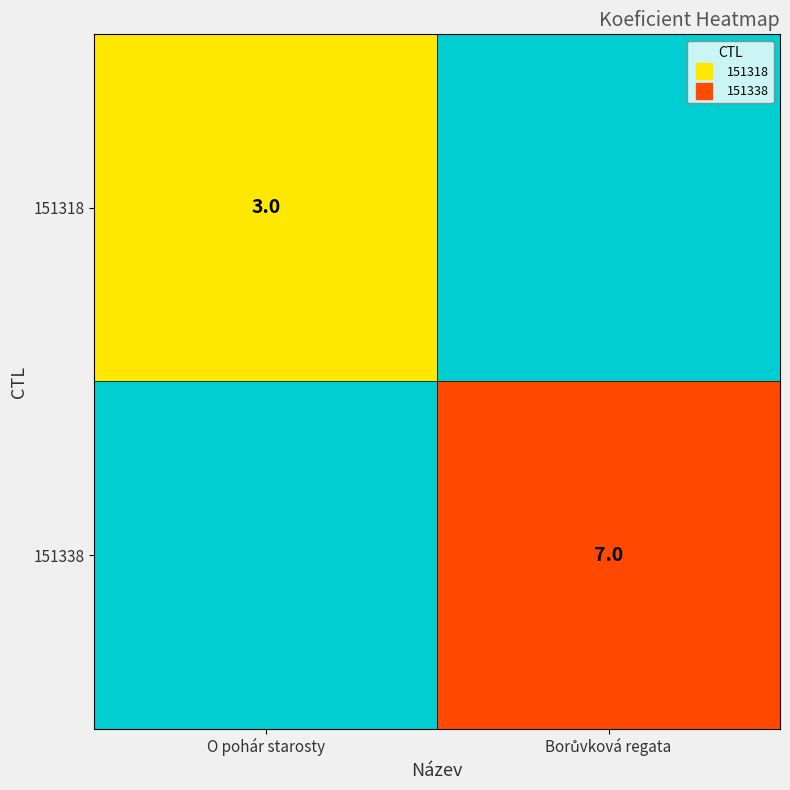

What is the spread (max minus min) of values at O pohár starosty?

3